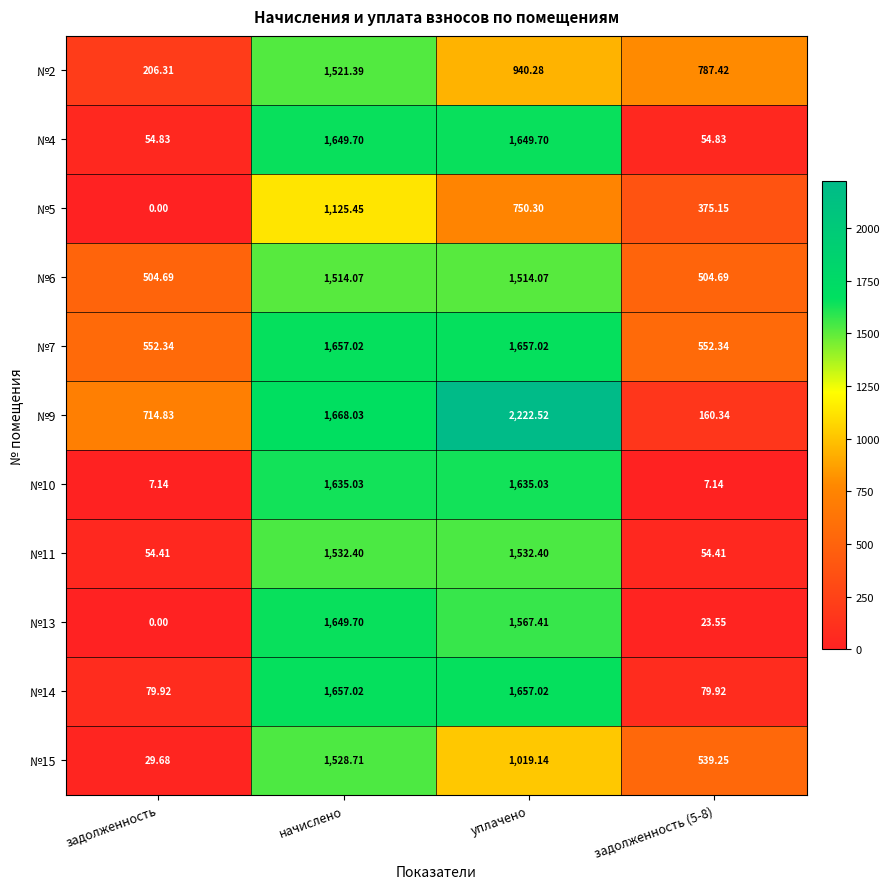

At which category does the chart reach its peak across all series?

уплачено